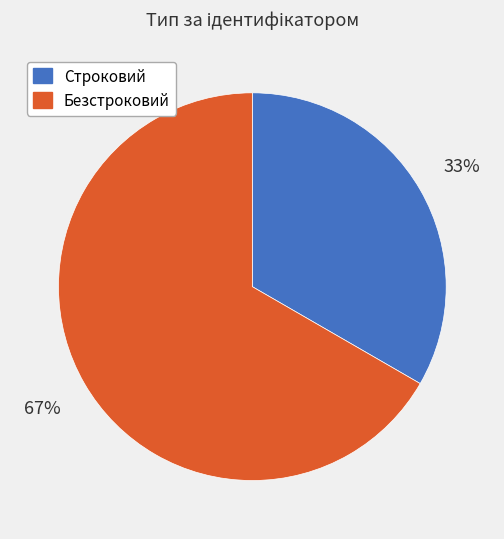

How many segments does this pie chart have?

2